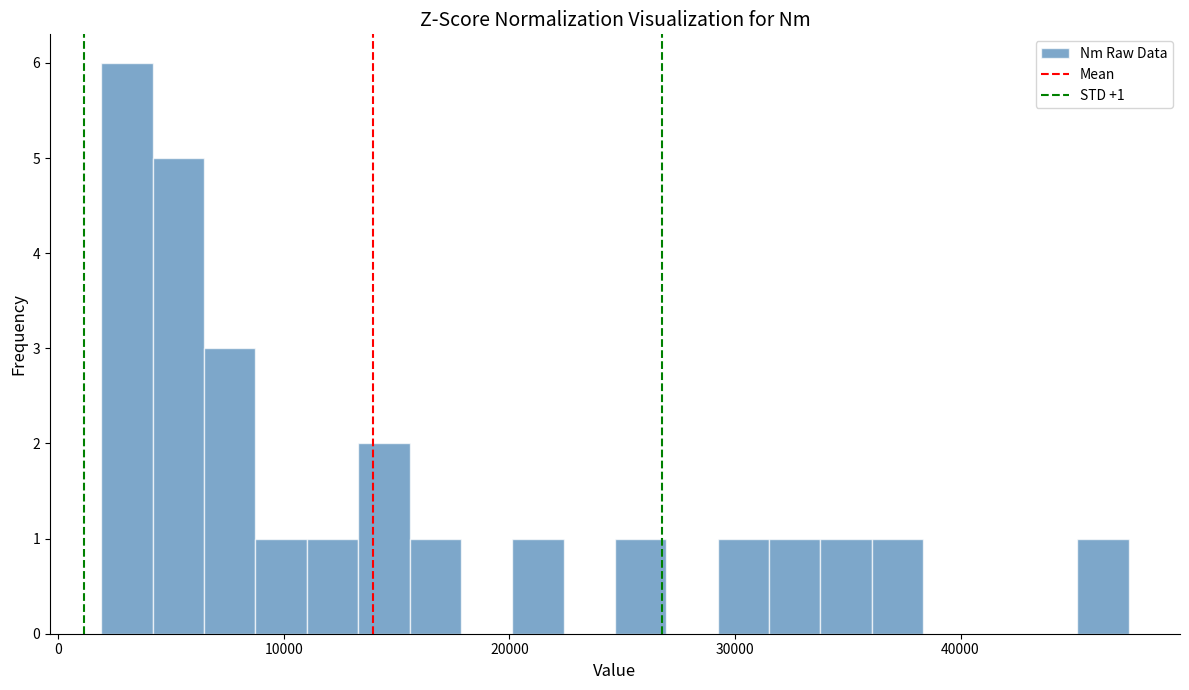

Read against the x-axis, roughly where is the centre of the tallest bar?

3000